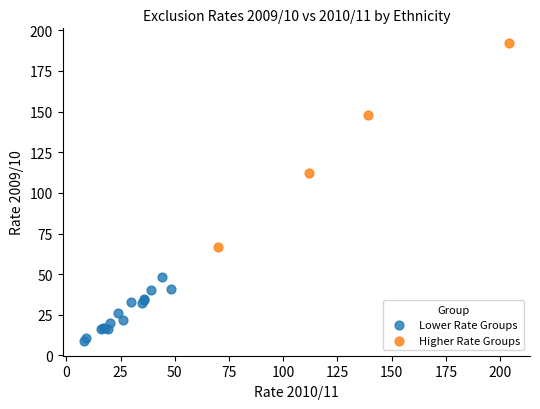

Which series reaches the maximum Y coordinate?

Higher Rate Groups